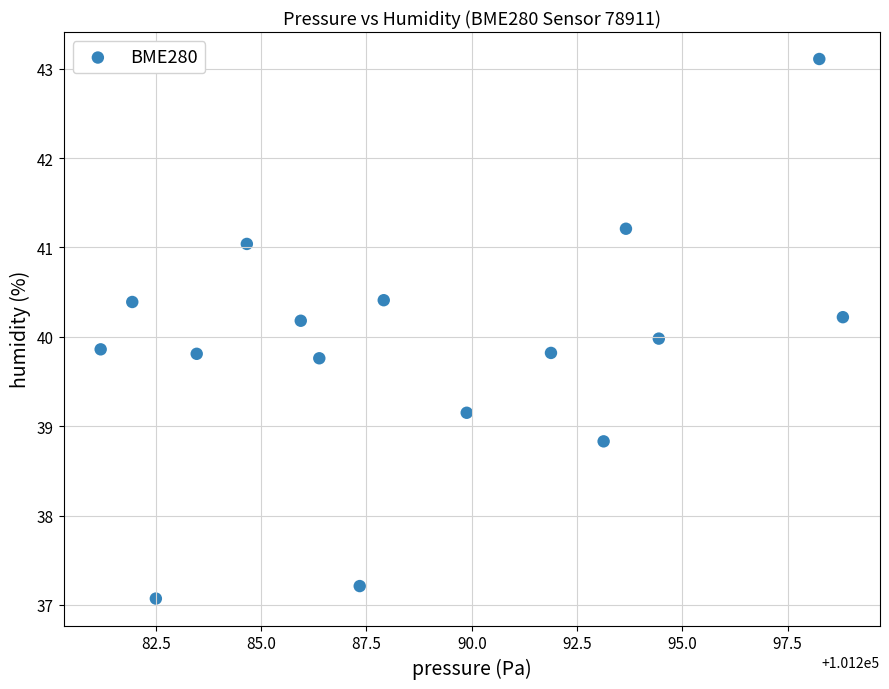

What is the range of X values (max minus min)?

17.6